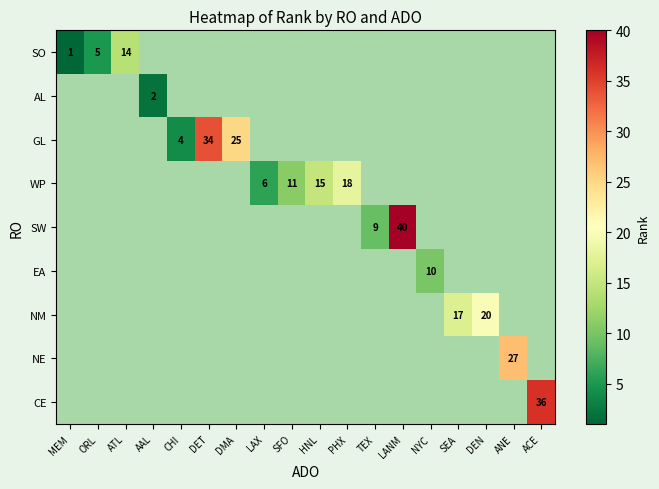

True or false: SO has a value of 5 at ORL.

True